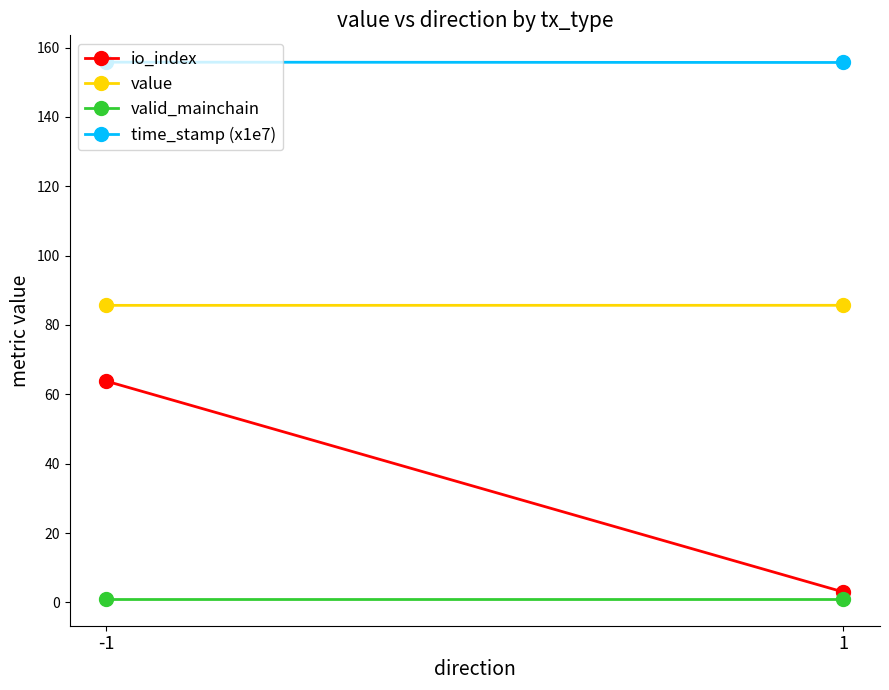

Reading right to left, extract all data points from this chart.

io_index: 3.0	63.8
value: 85.7	85.7
valid_mainchain: 1.0	1.0
time_stamp (x1e7): 155.7	155.8